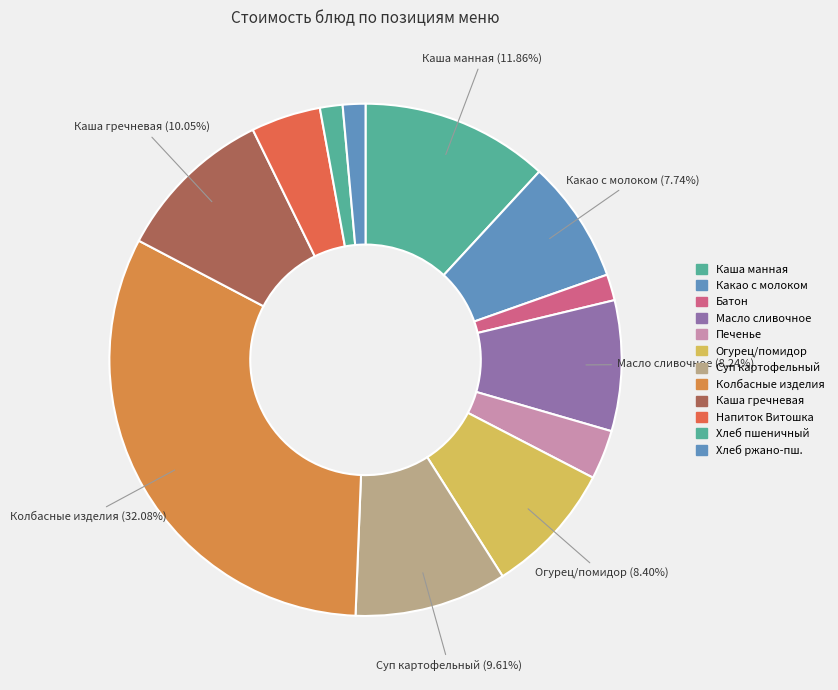

Is there a majority slice in this chart?

No